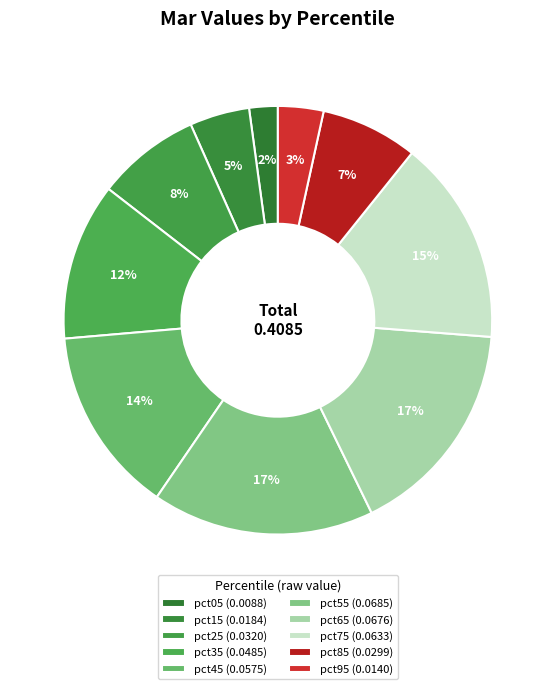

How many segments does this pie chart have?

10